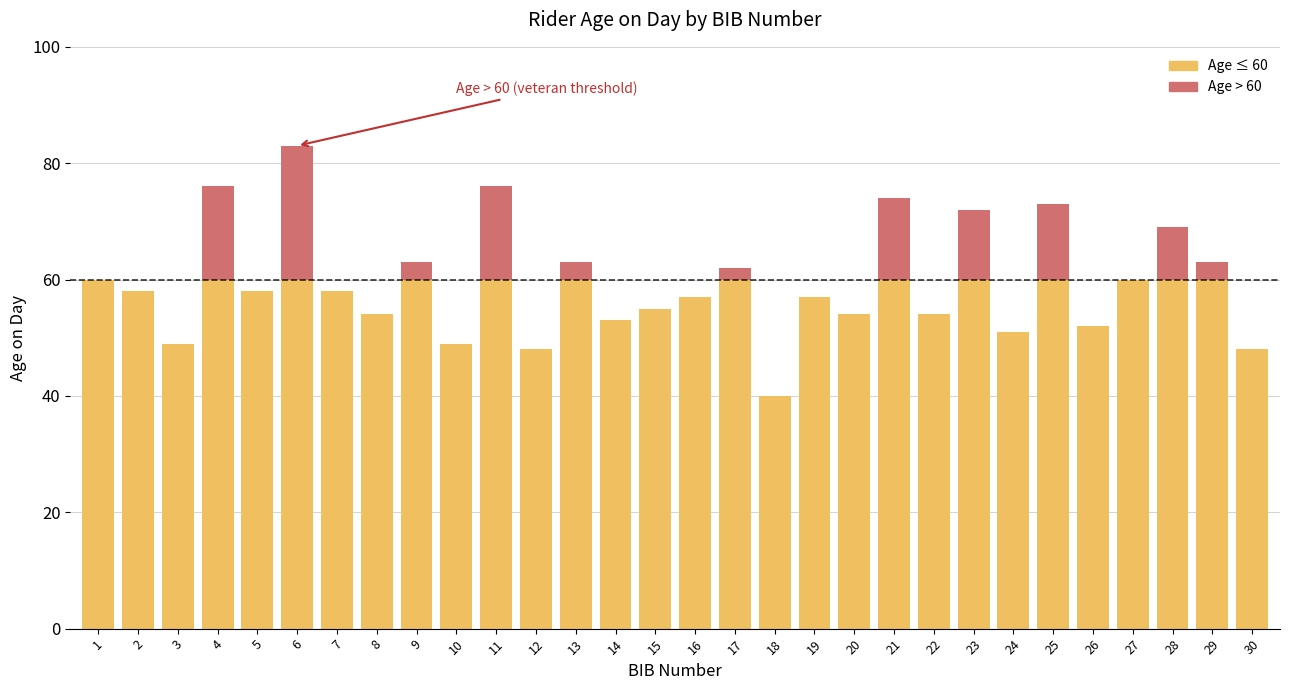

True or false: Age ≤ 60 has a value of 13 at 7.

False